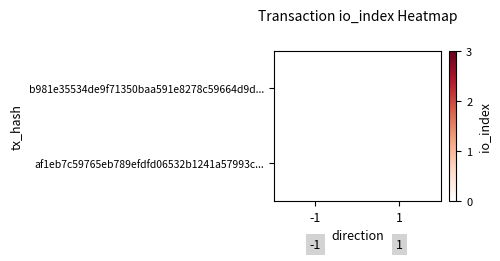

What is the sum of the af1eb7c59765eb789efdfd06532b1241a57993c values at io_index and direction?

4